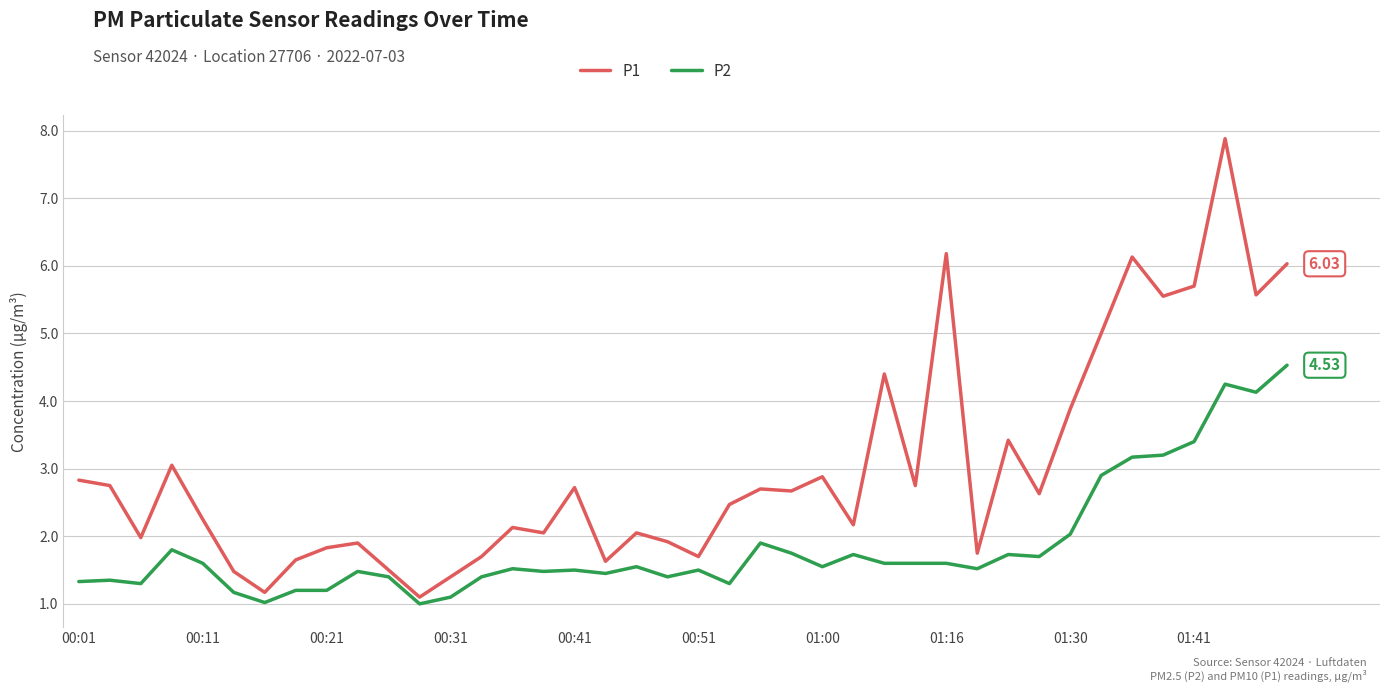

List the series in order of their peak value, lowest first.

P2, P1